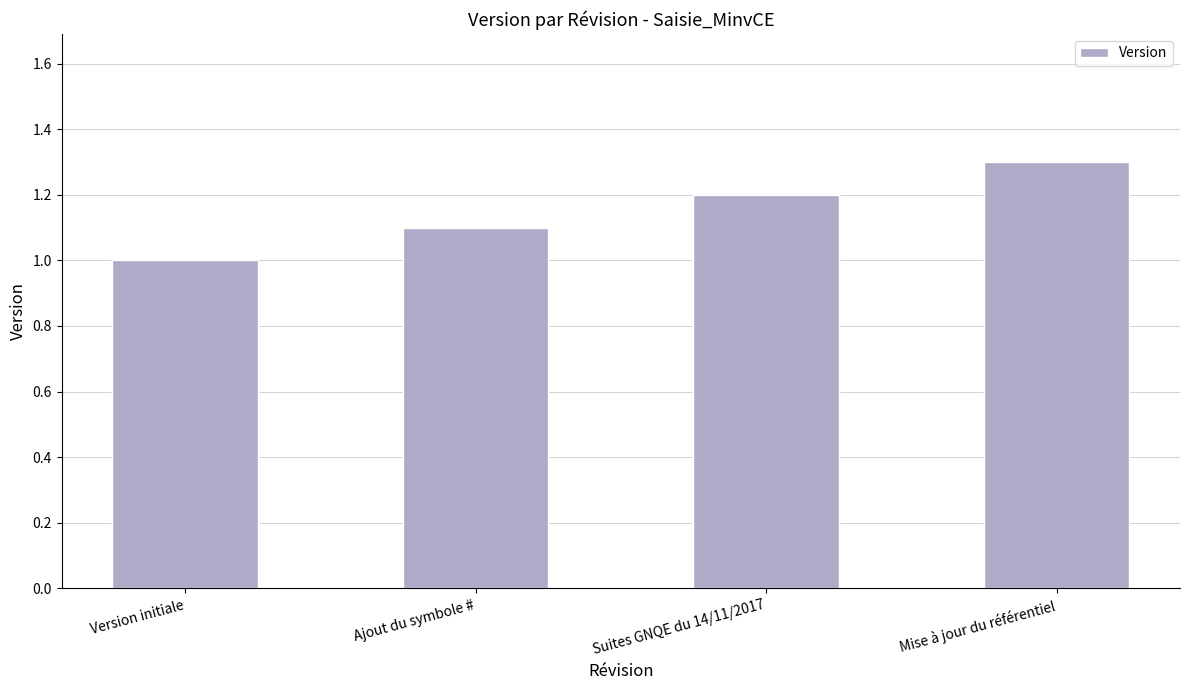

How many values are between 1 and 2?

4